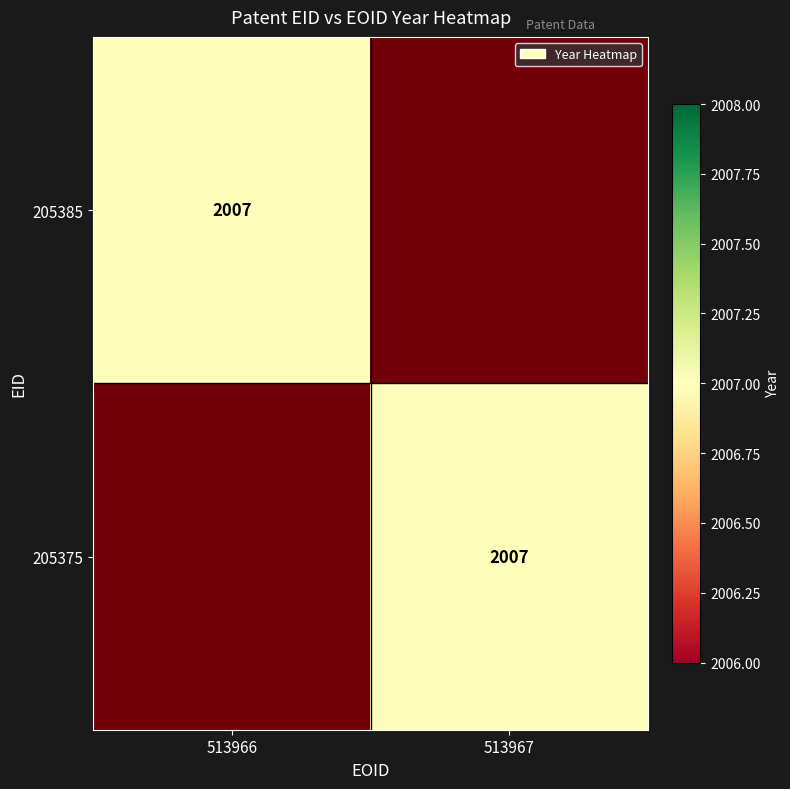

Between 513967 and 513966, which is larger?

513967